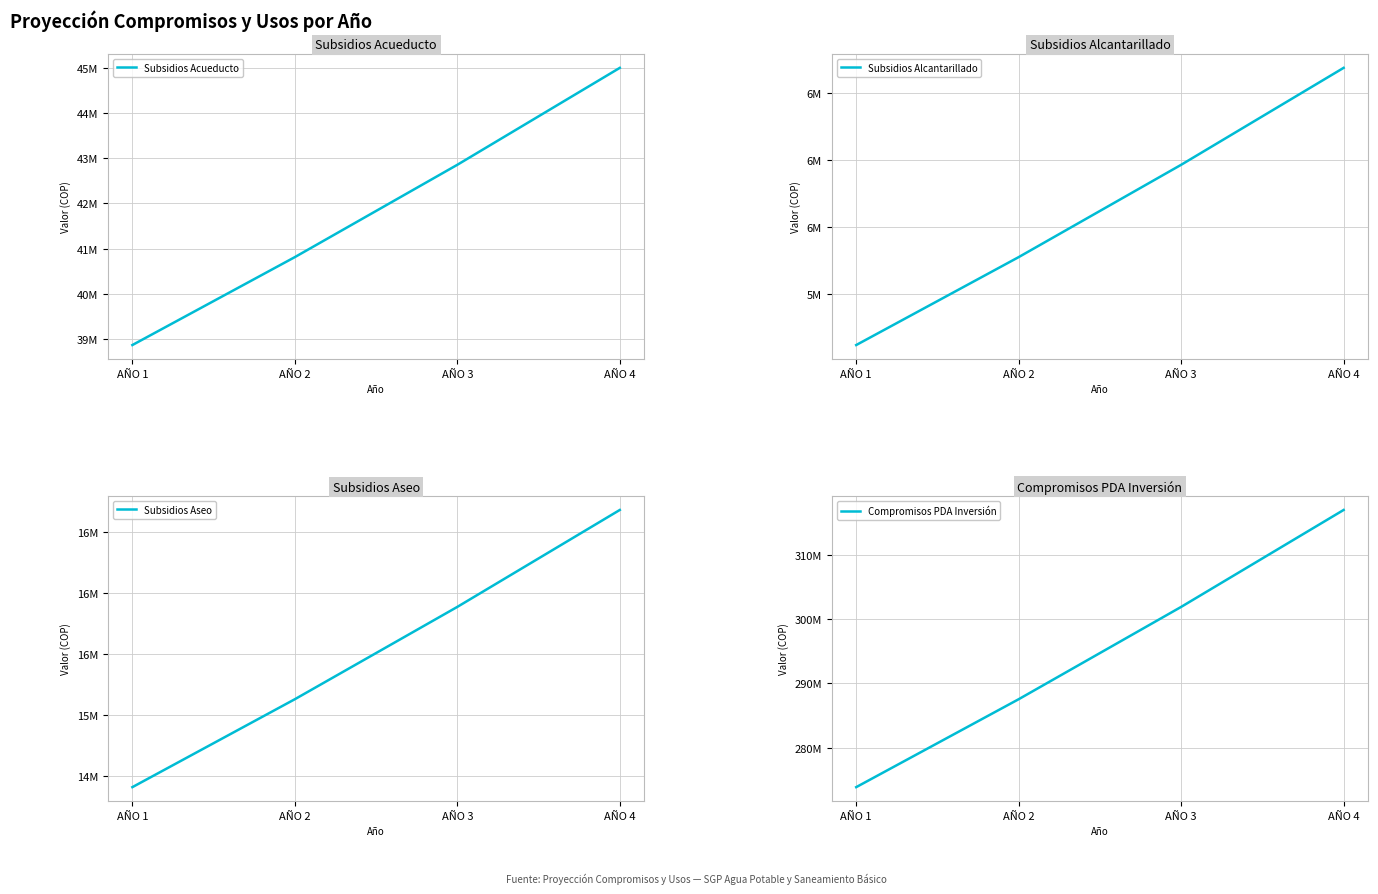

How many data points in Compromisos PDA Inversión are less than 301919184?

2